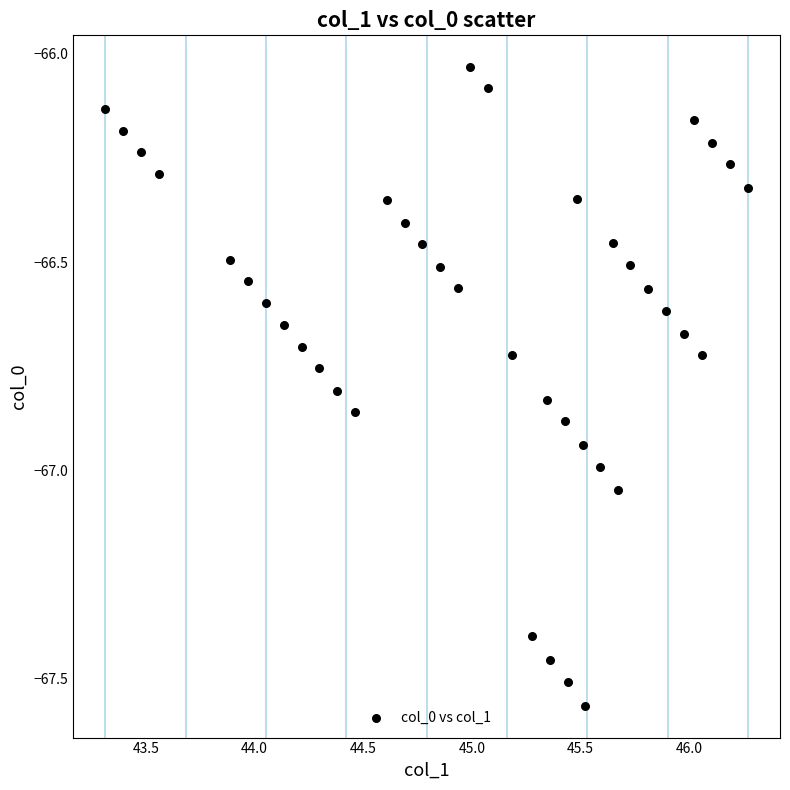

What is the range of X values (max minus min)?

3.0